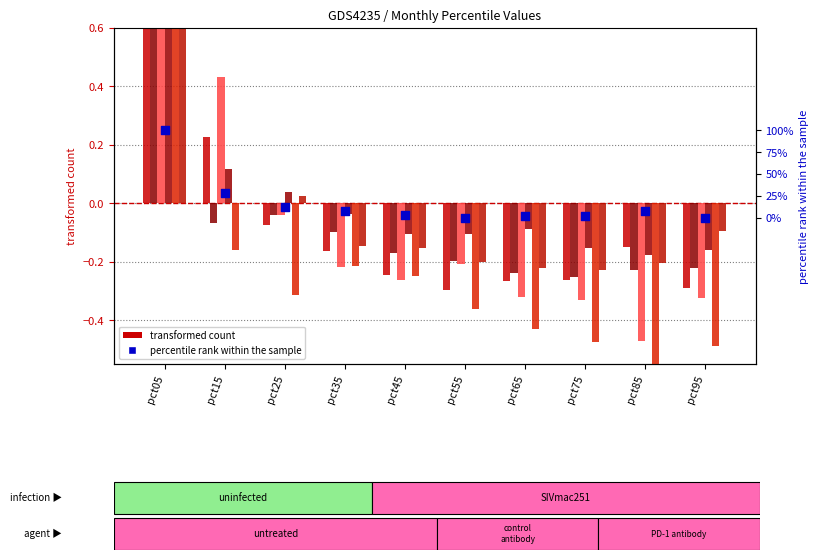

What is the total value across all series at pct75?

-1.7